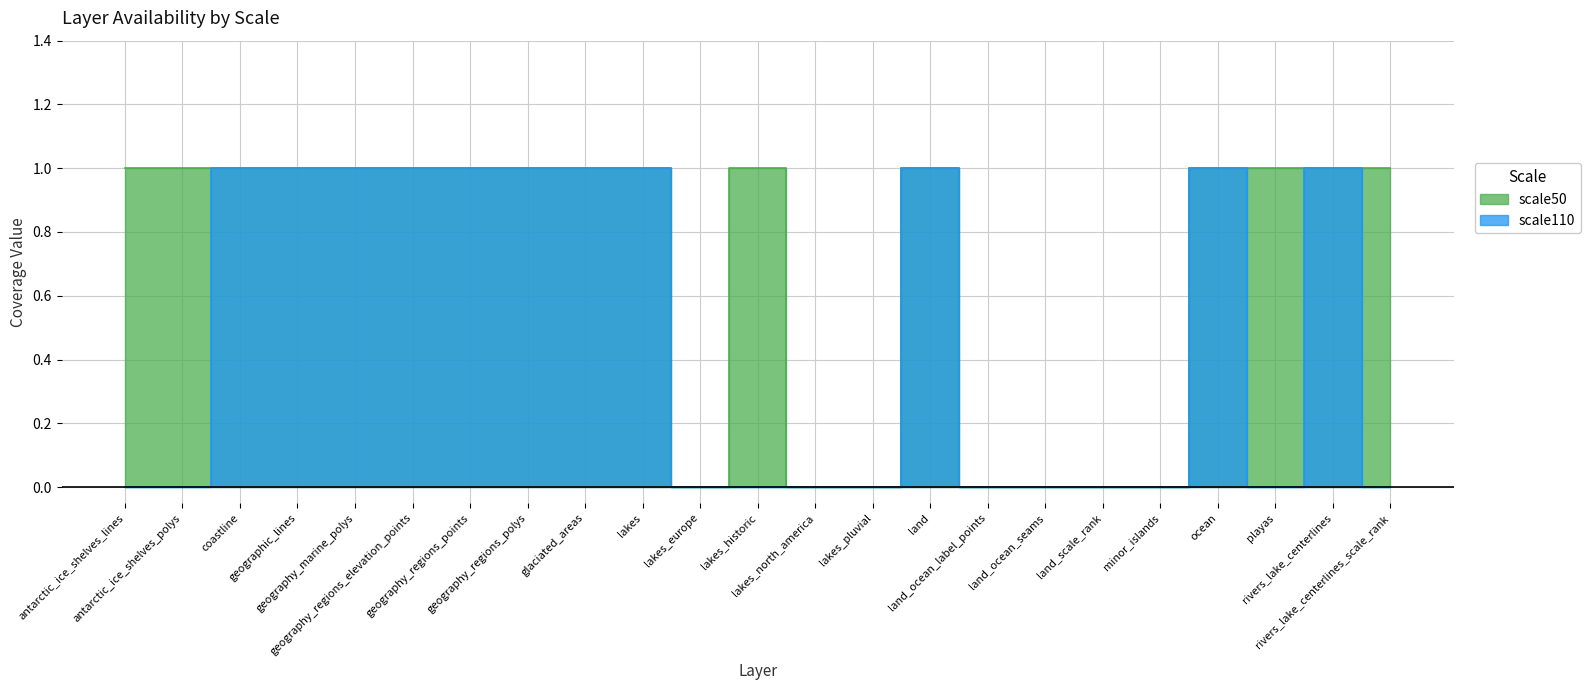

Is it true that scale110 equals 0 at rivers_lake_centerlines_scale_rank?

False